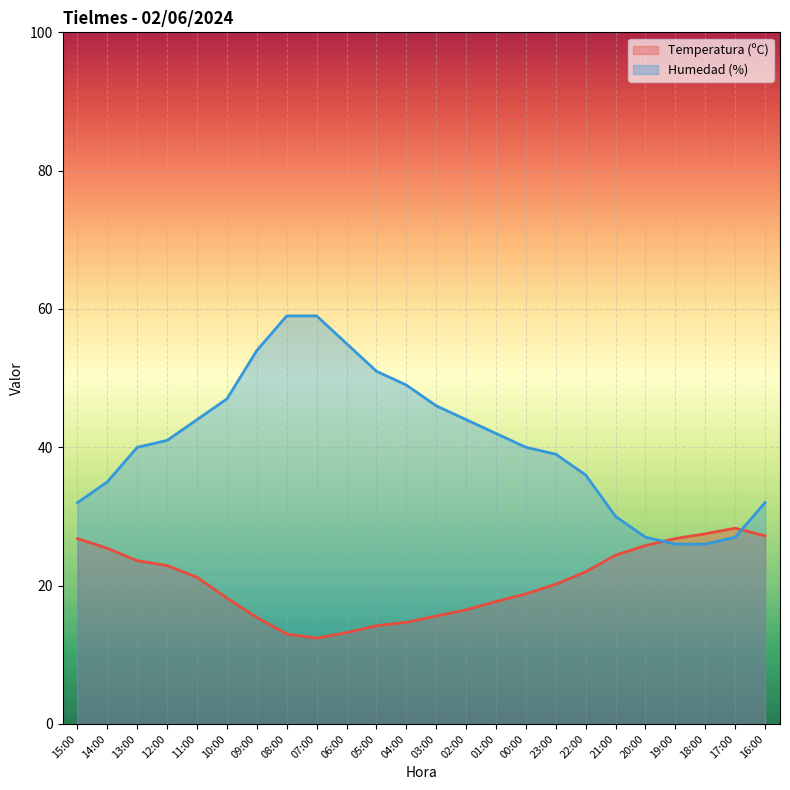

What position from the left is 20:00?

20